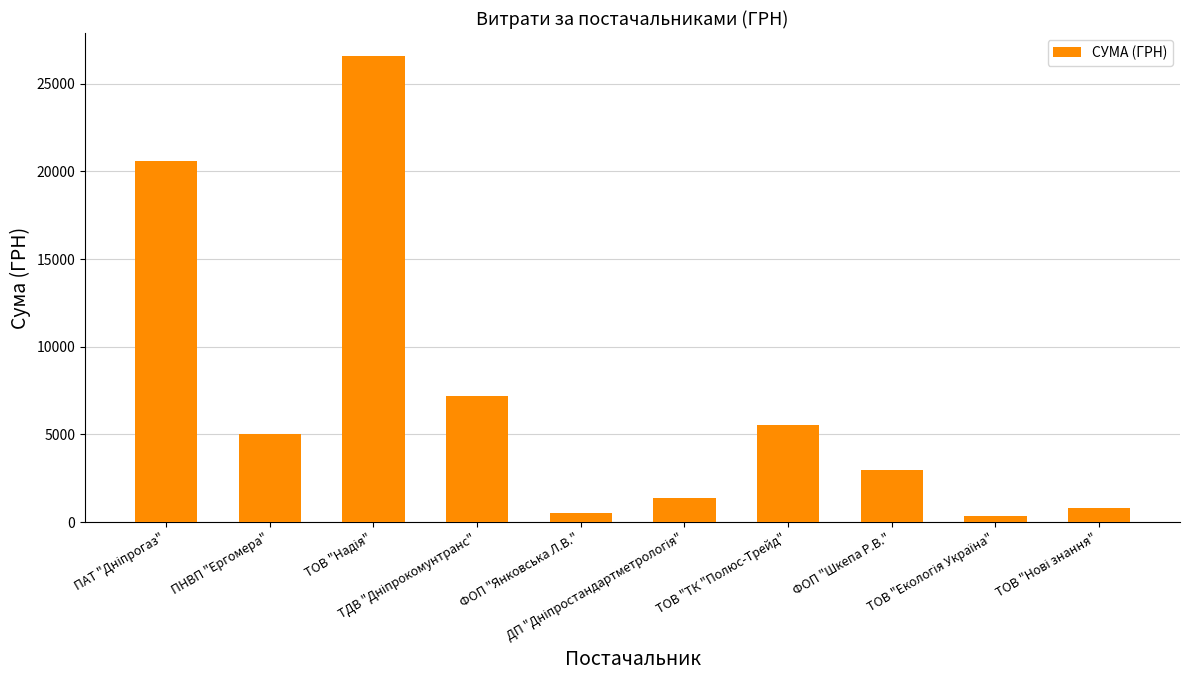

What value does the data have at ФОП "Янковська Л.В."?

516.8